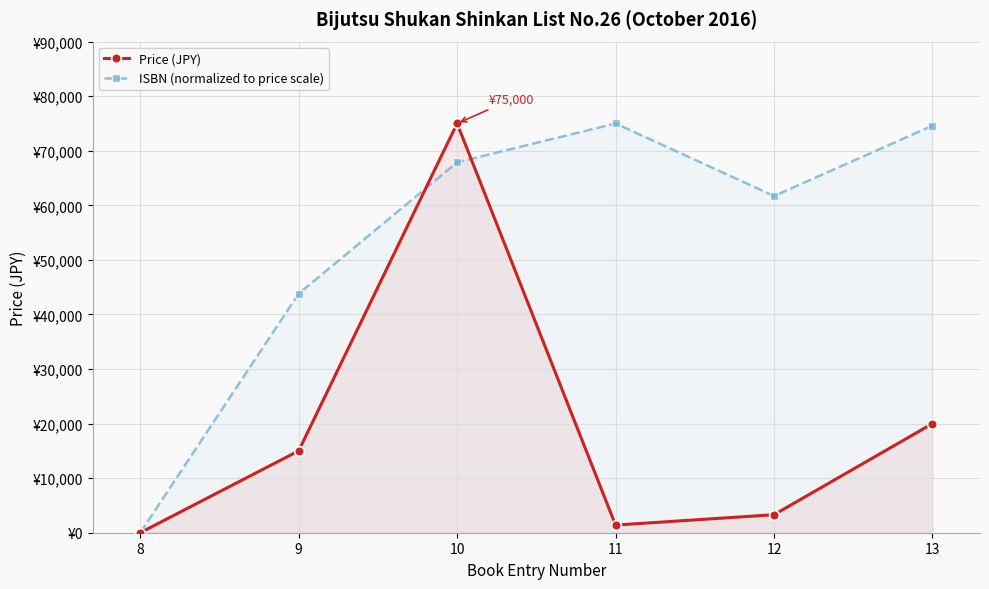

What are all the series names shown in the legend?

Price (JPY), ISBN (normalized to price scale)